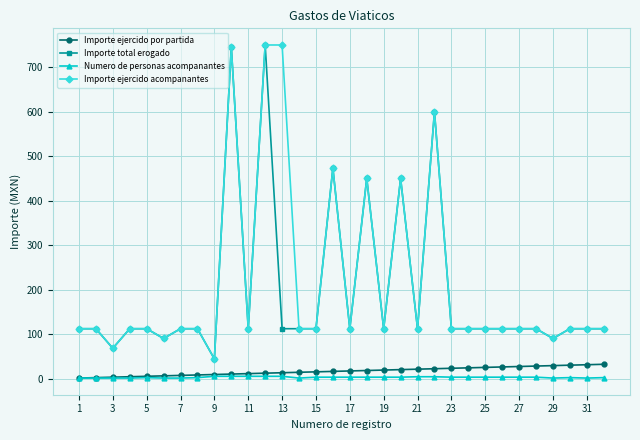

True or false: Importe ejercido acompanantes has more than 2 points higher than both neighbors.

True